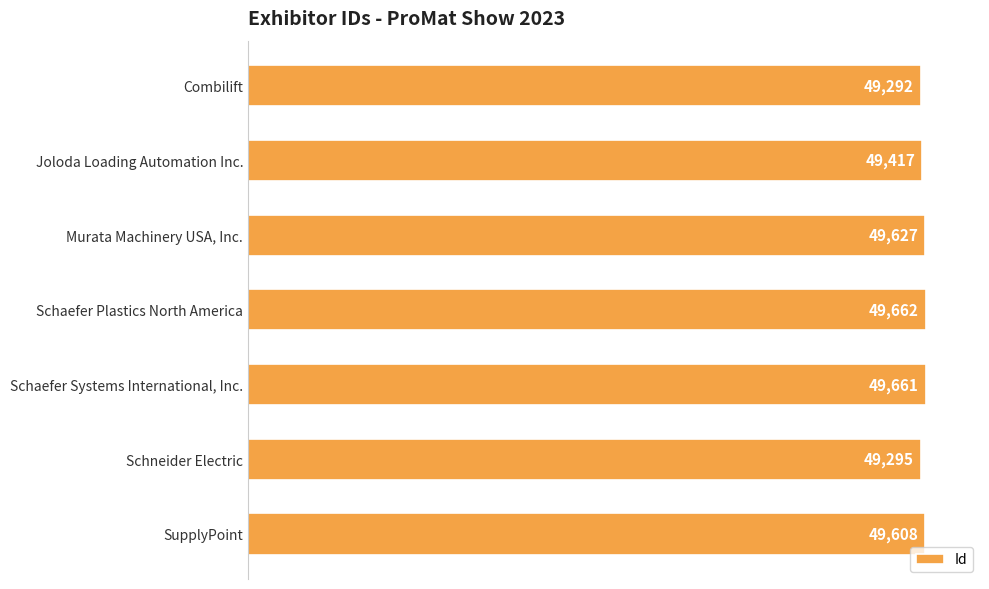

What is the sum of the values at Murata Machinery USA, Inc. and Schaefer Plastics North America?

99289